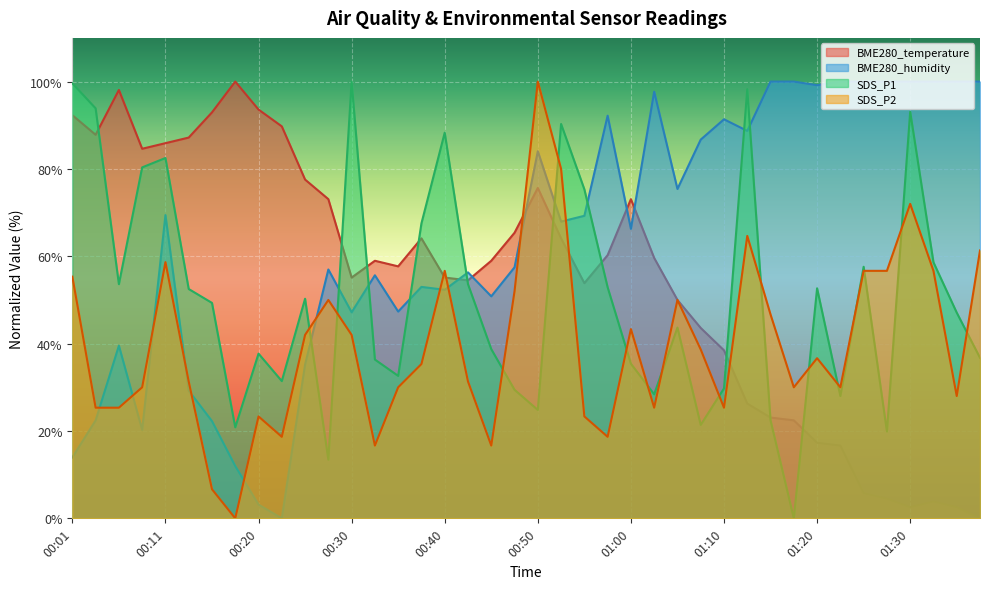

How many interior local peaks does the SDS_P1 series have?

11